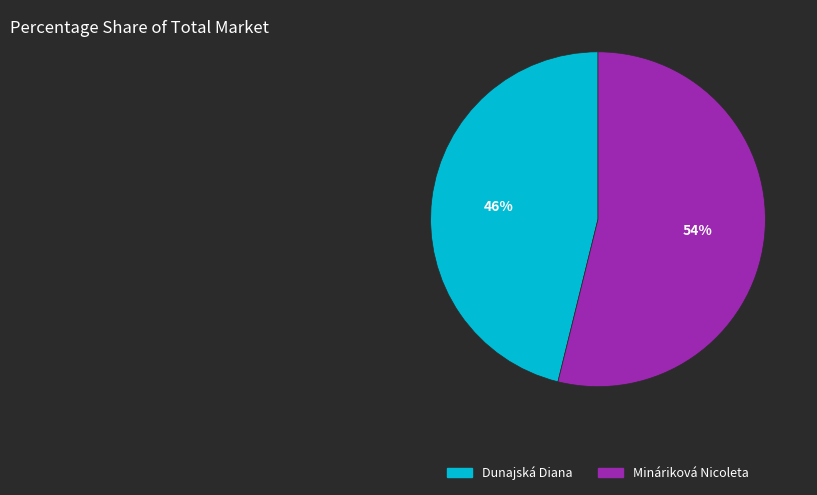

To the nearest percent, what is the average slice percentage?

50%